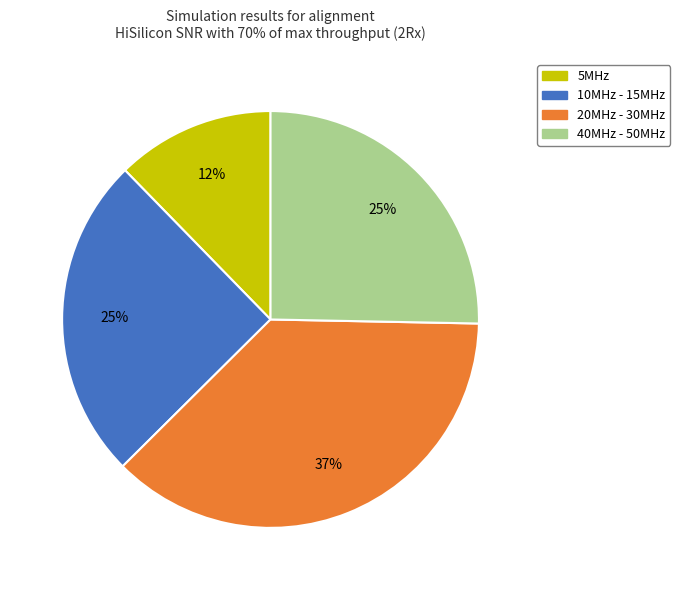

To the nearest percent, what is the difference between the largest and smallest slice percentages?

25%